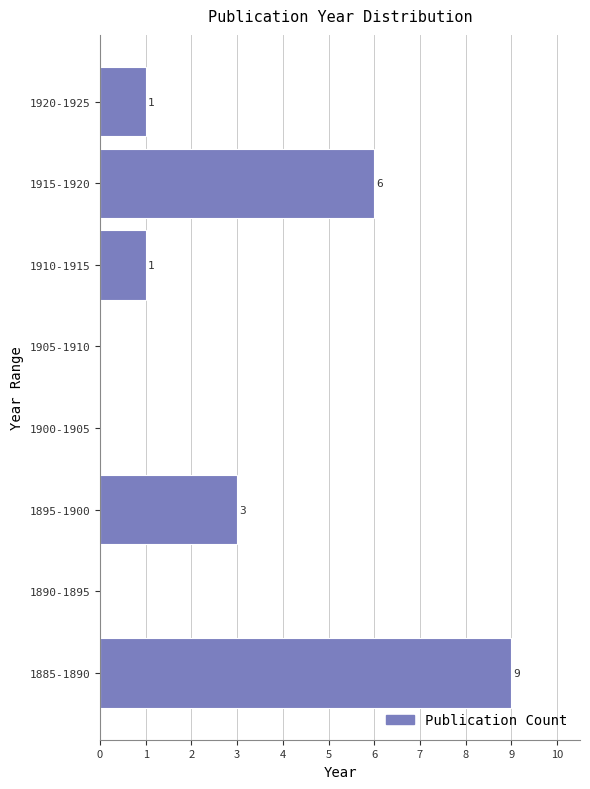

Reading bottom to top, transcribe all the data shown in this chart.

1885-1890=9	1890-1895=0	1895-1900=3	1900-1905=0	1905-1910=0	1910-1915=1	1915-1920=6	1920-1925=1